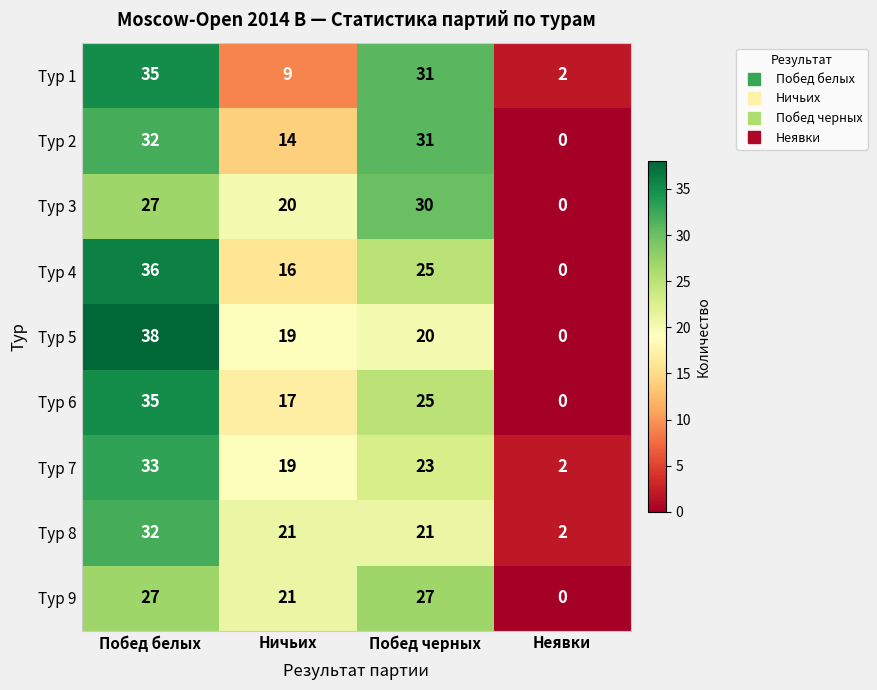

What is the total value across all series at Побед черных?

233